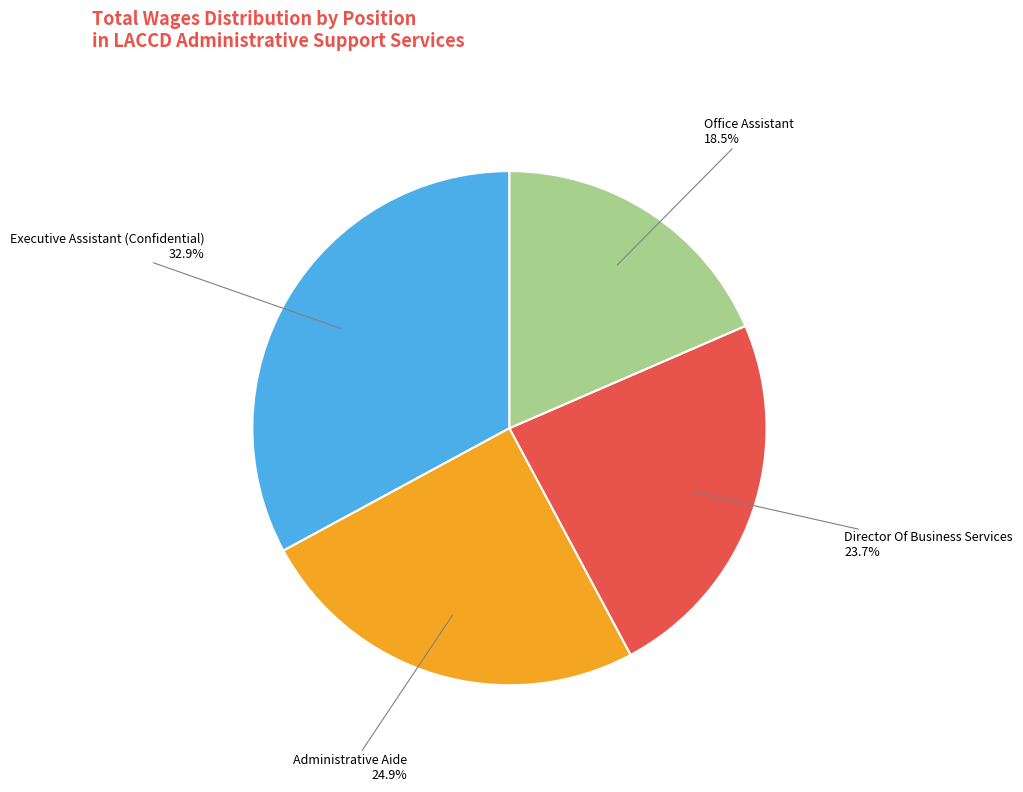

Does Executive Assistant (Confidential) represent more than half of the total?

No